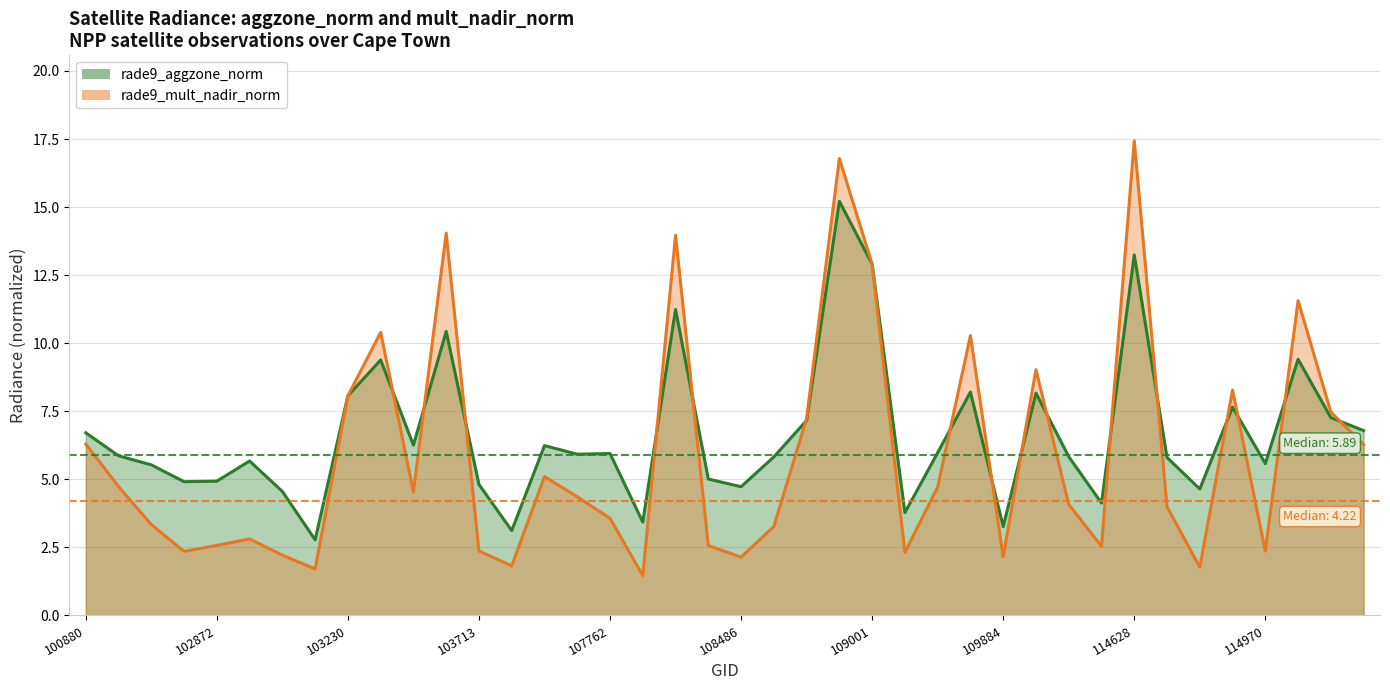

Reading left to right, list all the values displayed in this chart.

rade9_aggzone_norm: 100880=6.7	101006=5.9	102744=5.5	102864=4.9	102872=4.9	102984=5.7	102993=4.6	103112=2.8	103230=8.1	103349=9.4	103587=6.3	103595=10.4	103713=4.8	103831=3.1	104181=6.2	107590=5.9	107762=5.9	107774=3.4	107949=11.2	108474=5.0	108486=4.7	108650=5.8	108662=7.2	108833=15.2	109001=12.9	109174=3.8	109350=6.0	109362=8.2	109884=3.3	114147=8.2	114278=5.8	114402=4.1	114628=13.2	114743=5.8	114856=4.6	114864=7.7	114970=5.6	114977=9.4	115332=7.3	115341=6.8
rade9_mult_nadir_norm: 100880=6.3	101006=4.7	102744=3.3	102864=2.4	102872=2.6	102984=2.8	102993=2.2	103112=1.7	103230=8.1	103349=10.4	103587=4.5	103595=14.0	103713=2.4	103831=1.8	104181=5.1	107590=4.4	107762=3.6	107774=1.5	107949=14.0	108474=2.6	108486=2.1	108650=3.3	108662=7.2	108833=16.8	109001=12.9	109174=2.3	109350=4.7	109362=10.3	109884=2.2	114147=9.0	114278=4.1	114402=2.5	114628=17.4	114743=4.0	114856=1.8	114864=8.3	114970=2.4	114977=11.6	115332=7.5	115341=6.3